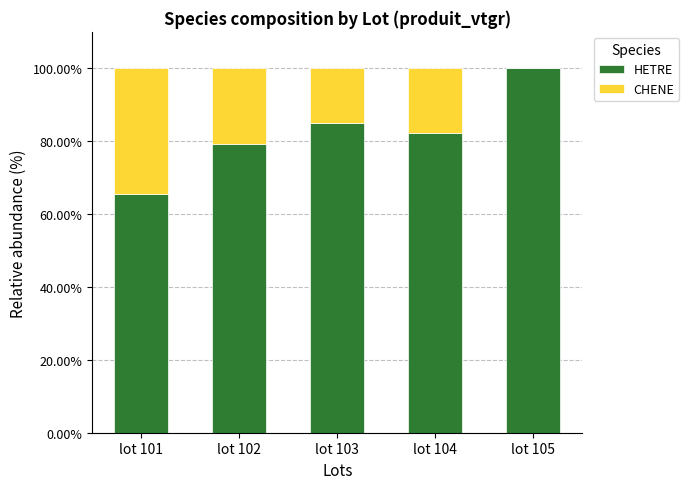

What is the maximum value for HETRE?

100.0